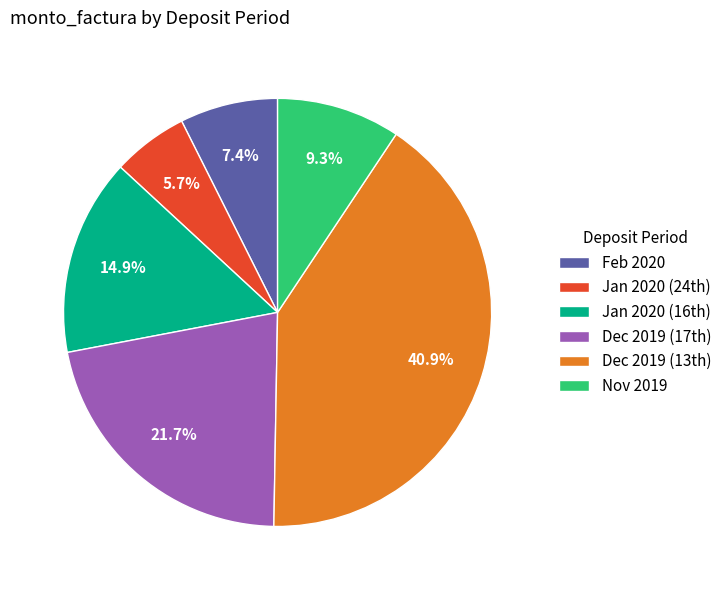

How many slices are in this pie chart?

6